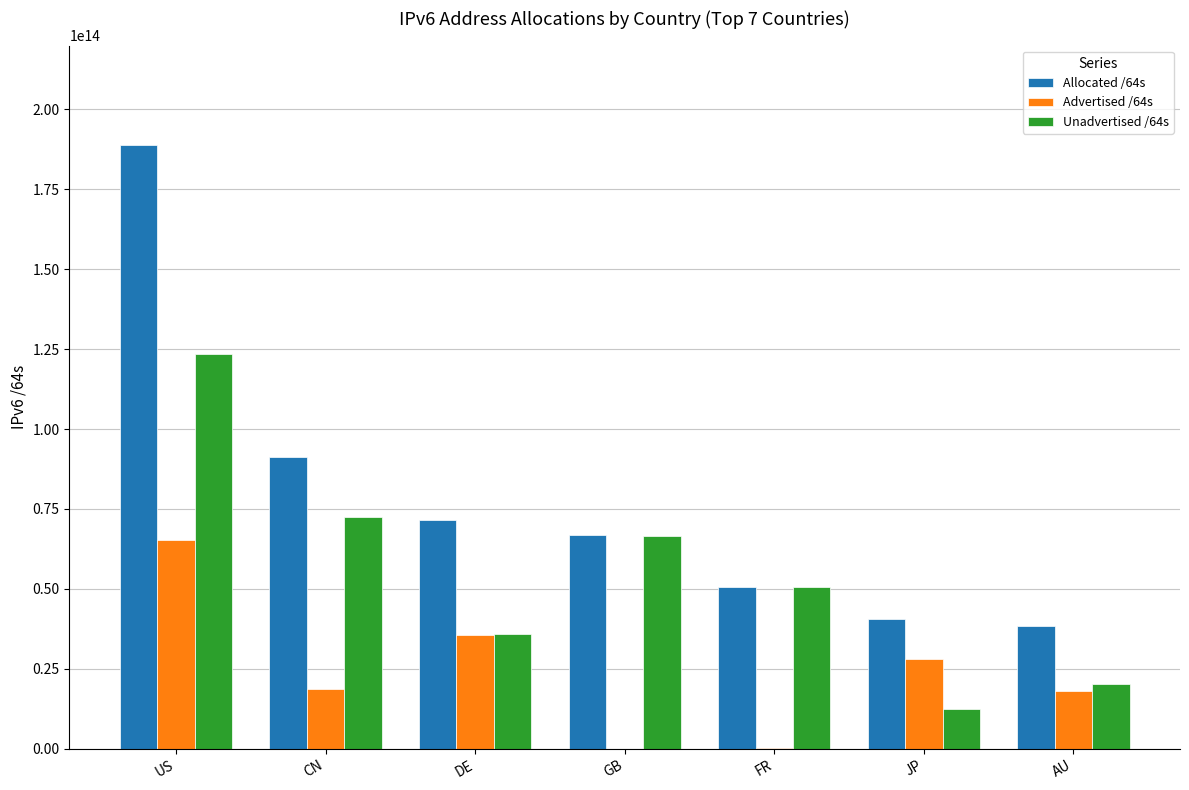

Count the number of data series in this chart.

3